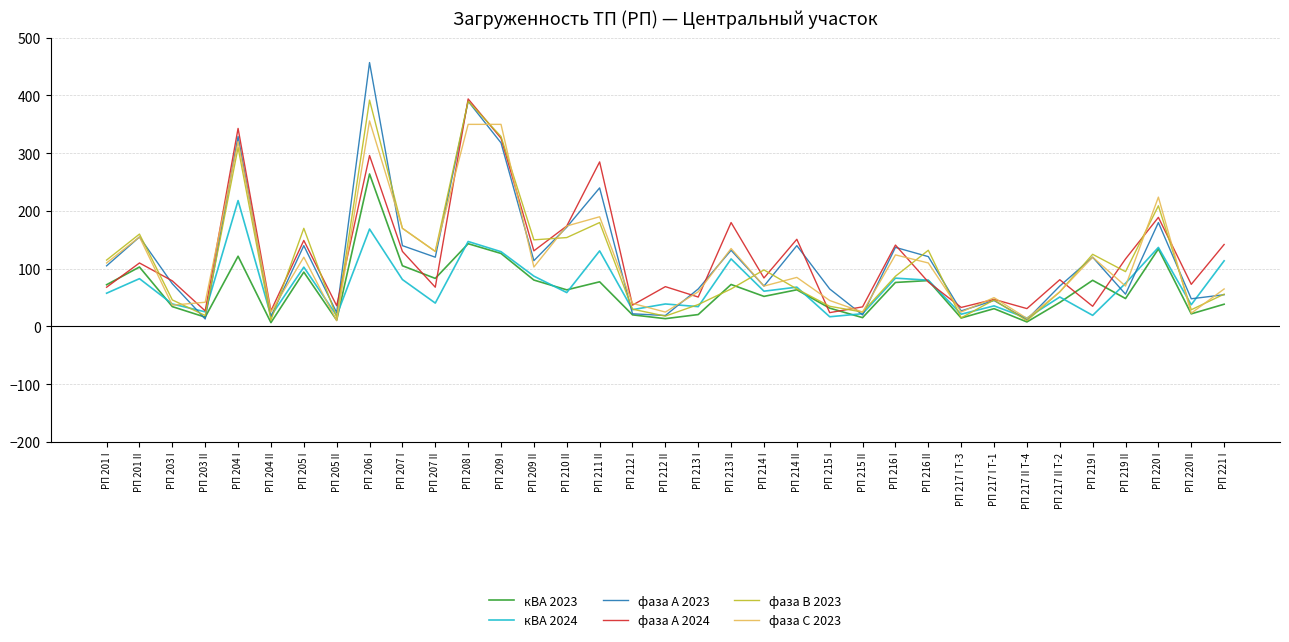

What is the total value across all series at РП 201 I?

527.9